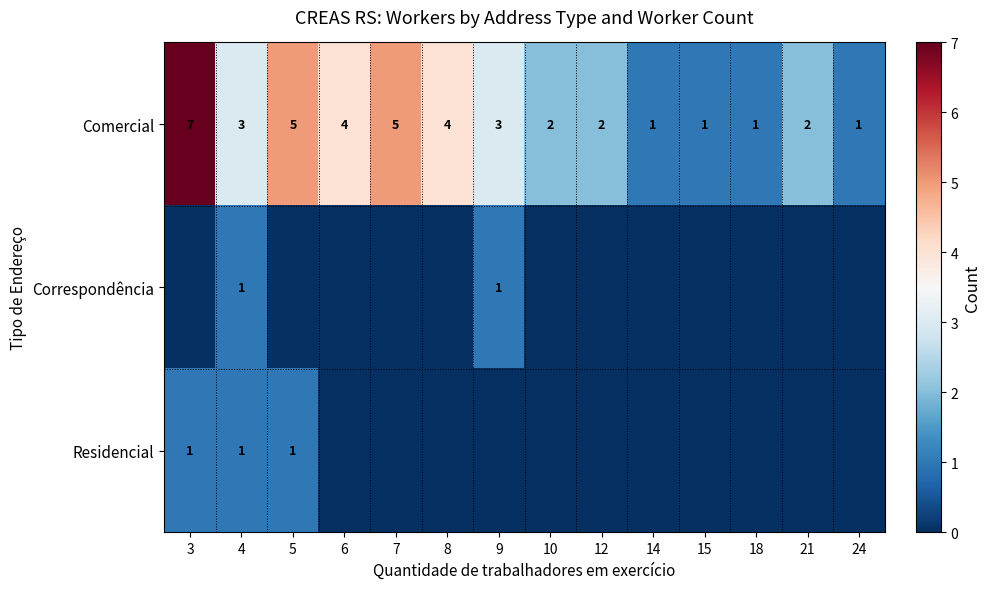

What is the sum of all Comercial values?

41